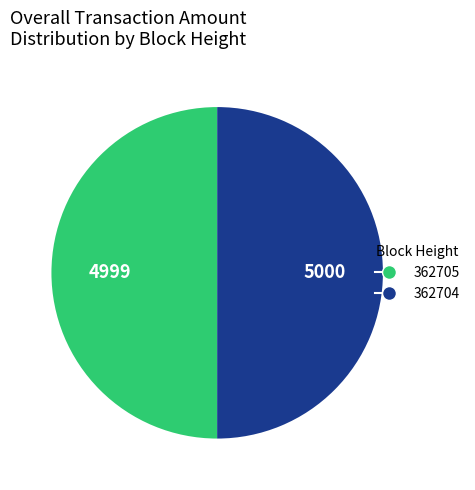

Is it true that 362705 is 57% of the pie?

False